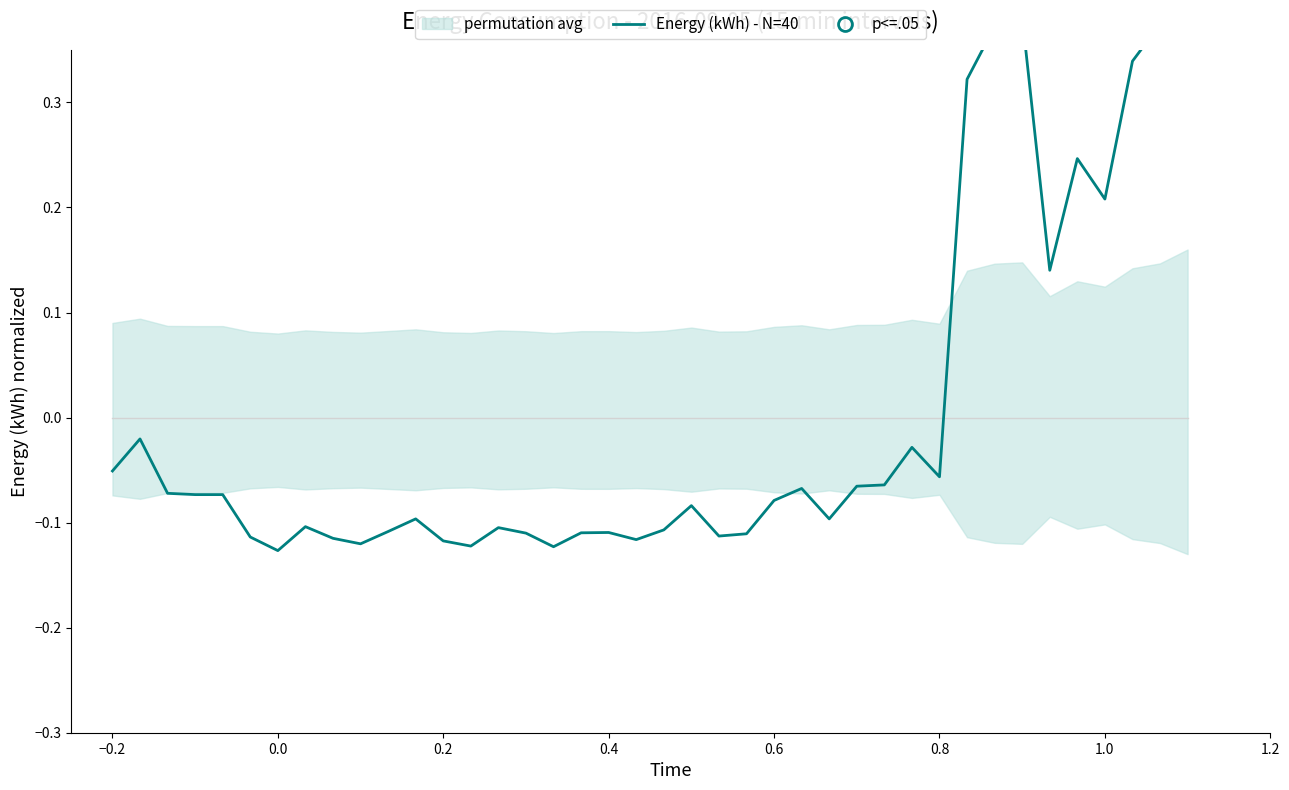

Is it true that the value at 0.6 is -0.1?

True